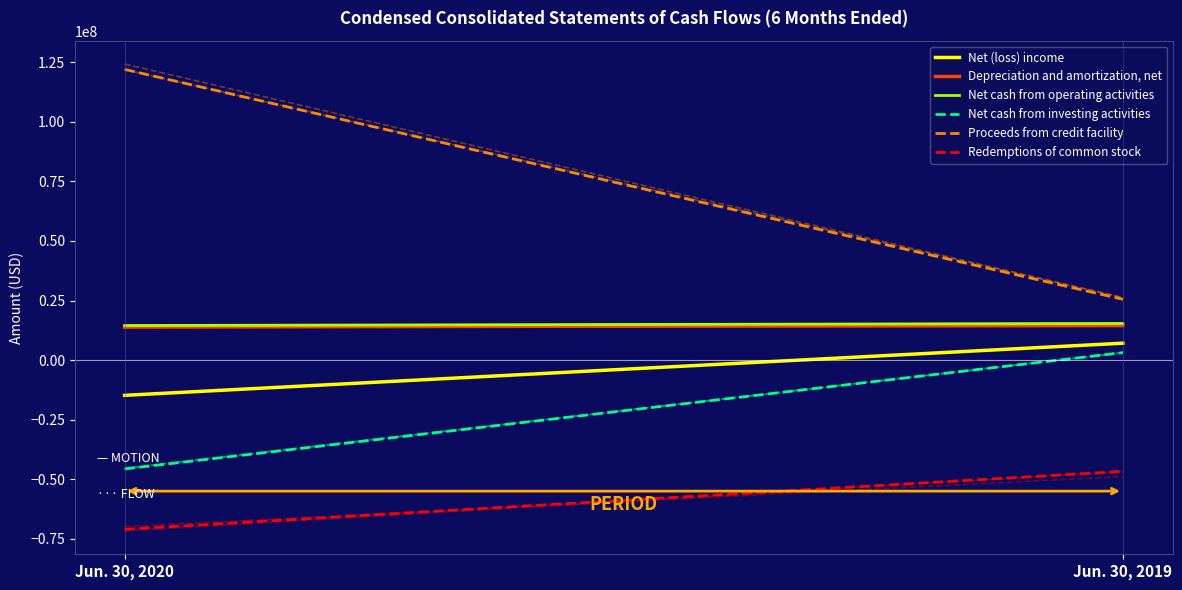

Reading left to right, list all the values displayed in this chart.

Net (loss) income: -14802000	7089000
Depreciation and amortization, net: 13859000	14632000
Net cash from operating activities: 14512000	15360000
Net cash from investing activities: -45691000	3140000
Proceeds from credit facility: 122000000	25500000
Redemptions of common stock: -71021000	-46689000